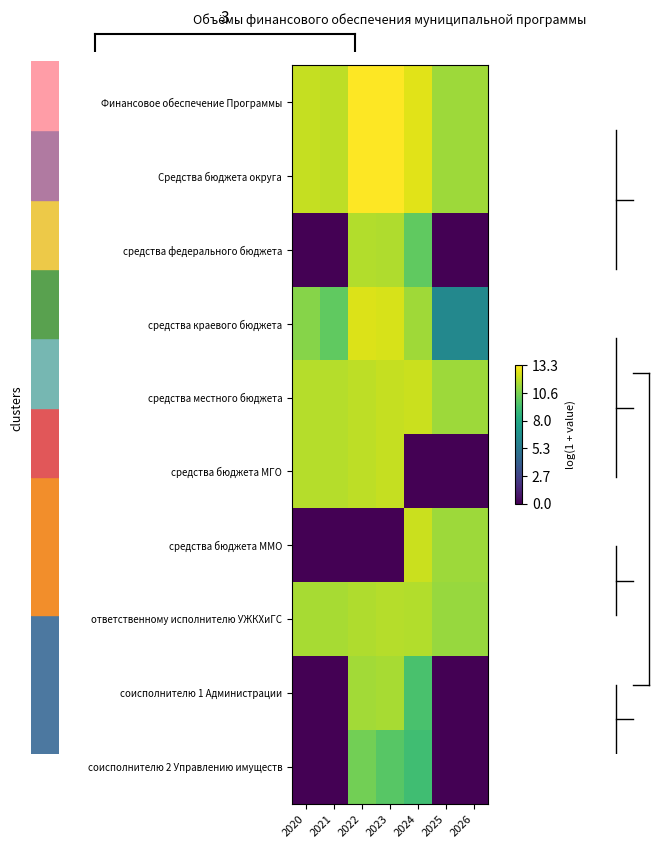

Rank the series by their maximum value, from highest to lowest.

Финансовое обеспечение Программы, Средства бюджета округа, средства краевого бюджета, средства местного бюджета, средства бюджета ММО, средства бюджета МГО, ответственному исполнителю УЖКХиГС, средства федерального бюджета, соисполнителю 1 Администрации, соисполнителю 2 Управлению имуществ